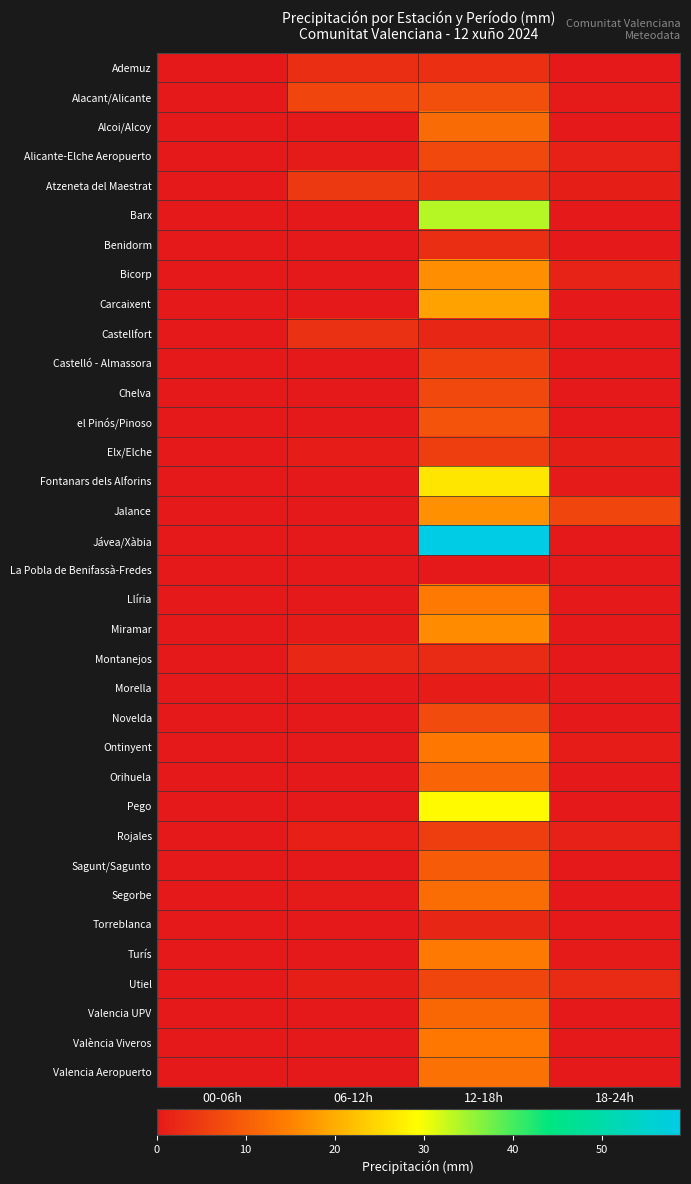

Reading left to right, extract all data points from this chart.

Ademuz: 00-06h=0.0	06-12h=3.2	12-18h=3.4	18-24h=0.0
Alacant/Alicante: 00-06h=0.0	06-12h=6.6	12-18h=7.8	18-24h=0.4
Alcoi/Alcoy: 00-06h=0.0	06-12h=0.0	12-18h=11.8	18-24h=0.2
Alicante-Elche Aeropuerto: 00-06h=0.0	06-12h=0.3	12-18h=7.0	18-24h=1.2
Atzeneta del Maestrat: 00-06h=0.0	06-12h=4.8	12-18h=3.8	18-24h=0.8
Barx: 00-06h=0.0	06-12h=0.0	12-18h=33.6	18-24h=0.0
Benidorm: 00-06h=0.0	06-12h=0.0	12-18h=3.0	18-24h=0.0
Bicorp: 00-06h=0.0	06-12h=0.0	12-18h=16.4	18-24h=1.4
Carcaixent: 00-06h=0.0	06-12h=0.0	12-18h=18.8	18-24h=0.2
Castellfort: 00-06h=0.0	06-12h=3.6	12-18h=1.9	18-24h=0.0
Castelló - Almassora: 00-06h=0.0	06-12h=0.0	12-18h=5.6	18-24h=0.0
Chelva: 00-06h=0.0	06-12h=0.0	12-18h=7.0	18-24h=0.0
el Pinós/Pinoso: 00-06h=0.0	06-12h=0.0	12-18h=8.4	18-24h=0.2
Elx/Elche: 00-06h=0.0	06-12h=0.6	12-18h=5.4	18-24h=0.8
Fontanars dels Alforins: 00-06h=0.0	06-12h=0.0	12-18h=26.6	18-24h=0.4
Jalance: 00-06h=0.0	06-12h=0.2	12-18h=16.6	18-24h=6.6
Jávea/Xàbia: 00-06h=0.0	06-12h=0.0	12-18h=58.8	18-24h=0.0
La Pobla de Benifassà-Fredes: 00-06h=0.0	06-12h=0.0	12-18h=0.0	18-24h=0.0
Llíria: 00-06h=0.0	06-12h=0.0	12-18h=13.8	18-24h=0.2
Miramar: 00-06h=0.0	06-12h=0.4	12-18h=16.2	18-24h=0.0
Montanejos: 00-06h=0.0	06-12h=2.2	12-18h=2.6	18-24h=0.2
Morella: 00-06h=0.0	06-12h=0.0	12-18h=0.6	18-24h=0.0
Novelda: 00-06h=0.0	06-12h=0.0	12-18h=7.2	18-24h=0.0
Ontinyent: 00-06h=0.2	06-12h=0.0	12-18h=13.6	18-24h=0.6
Orihuela: 00-06h=0.0	06-12h=0.0	12-18h=10.8	18-24h=0.0
Pego: 00-06h=0.0	06-12h=0.0	12-18h=28.8	18-24h=0.0
Rojales: 00-06h=0.0	06-12h=1.0	12-18h=5.4	18-24h=1.2
Sagunt/Sagunto: 00-06h=0.0	06-12h=0.0	12-18h=9.8	18-24h=0.0
Segorbe: 00-06h=0.0	06-12h=0.4	12-18h=12.0	18-24h=0.0
Torreblanca: 00-06h=0.0	06-12h=0.0	12-18h=2.0	18-24h=0.0
Turís: 00-06h=0.0	06-12h=0.0	12-18h=14.0	18-24h=0.4
Utiel: 00-06h=0.0	06-12h=0.8	12-18h=6.6	18-24h=2.6
Valencia UPV: 00-06h=0.0	06-12h=0.0	12-18h=11.4	18-24h=0.0
València Viveros: 00-06h=0.0	06-12h=0.0	12-18h=13.7	18-24h=0.1
Valencia Aeropuerto: 00-06h=0.0	06-12h=0.0	12-18h=12.8	18-24h=0.0